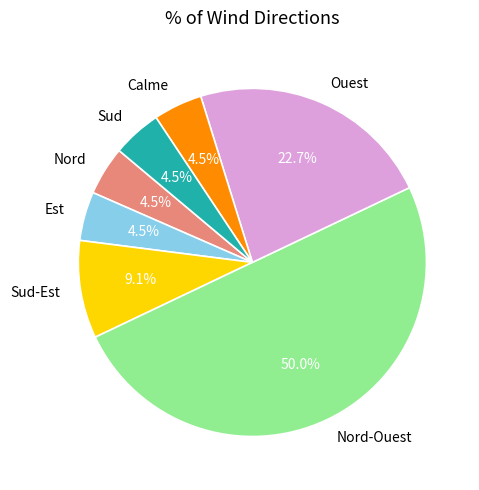

What percentage is NOT represented by Est?

95.5%